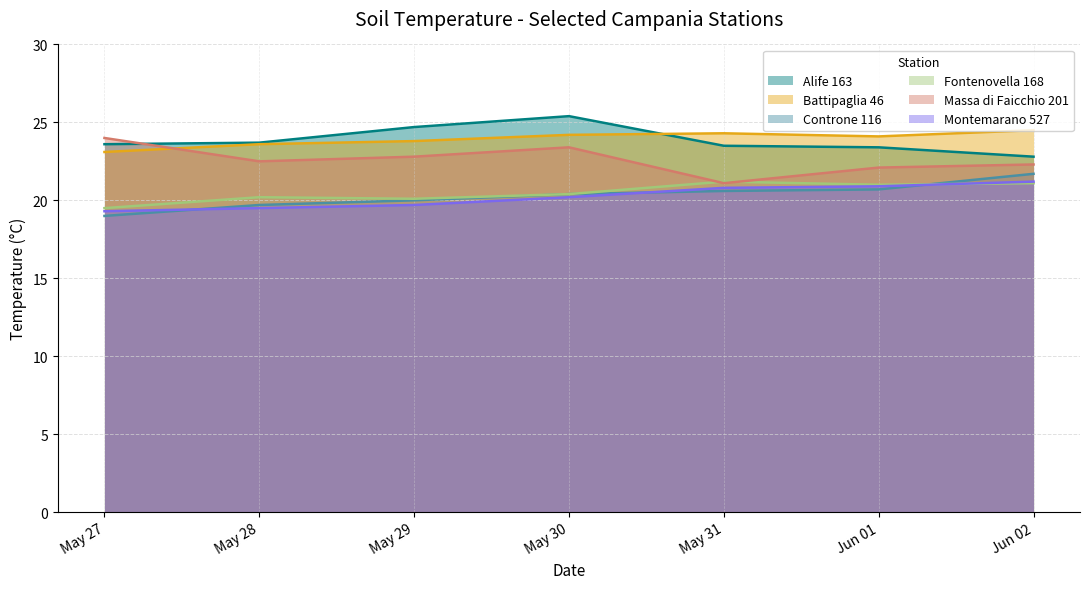

What is the average value of the Controne 116 series?

20.3